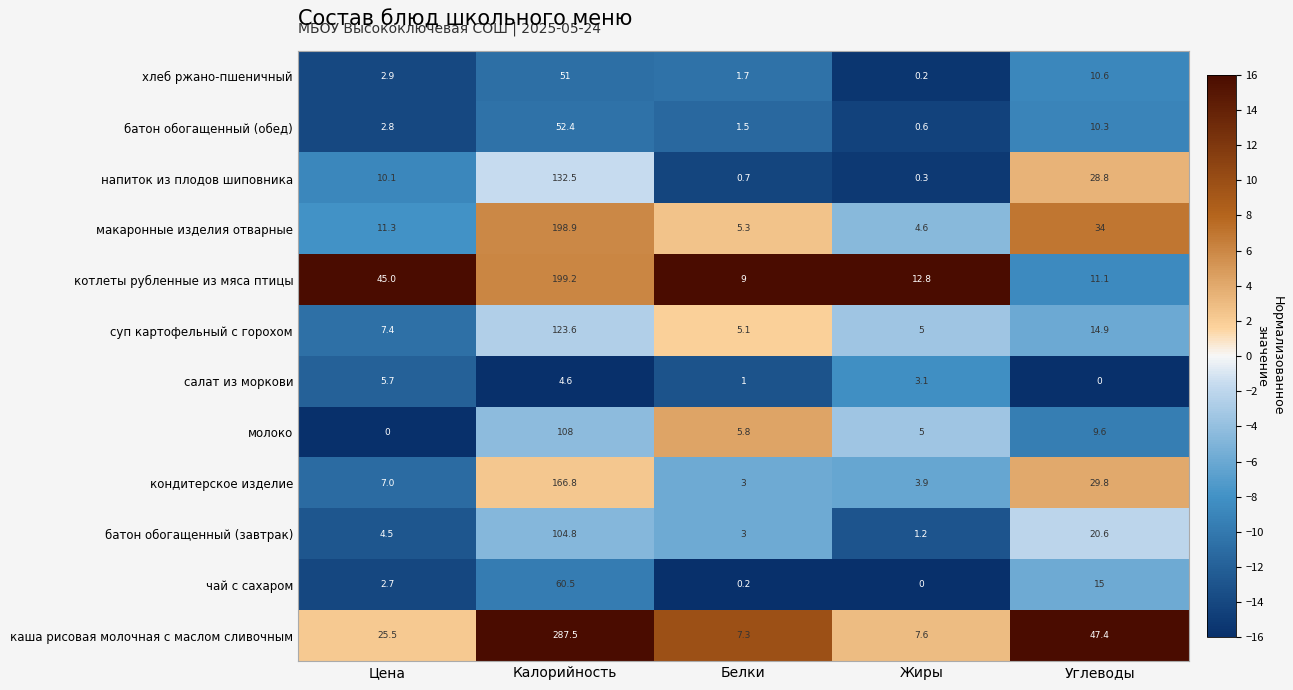

What is the total value across all series at Цена?

124.9